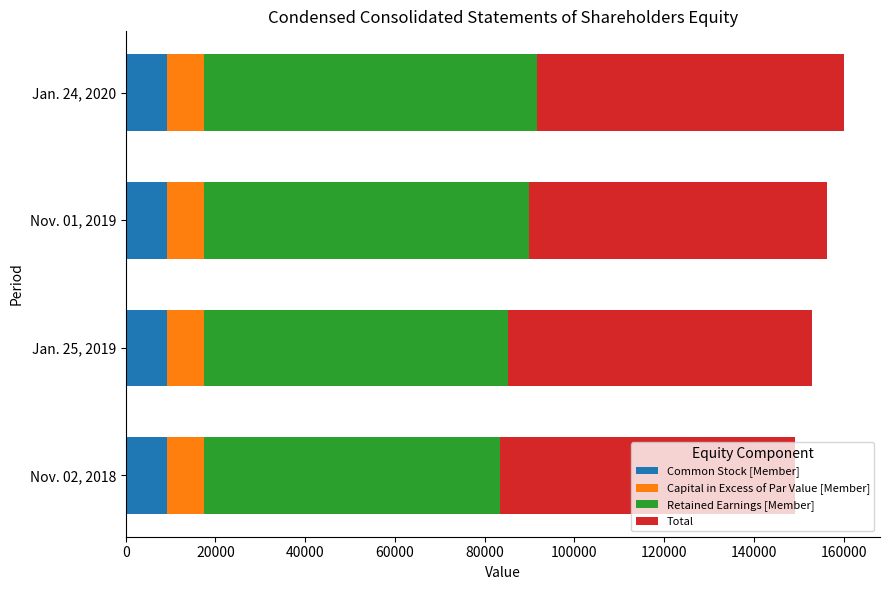

What is the maximum value for Common Stock [Member]?

9134